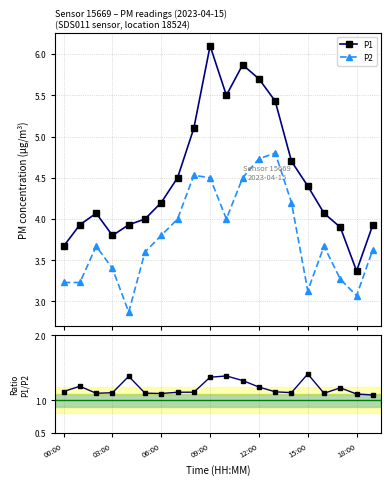

What is the lowest value of the P1 series?

3.4